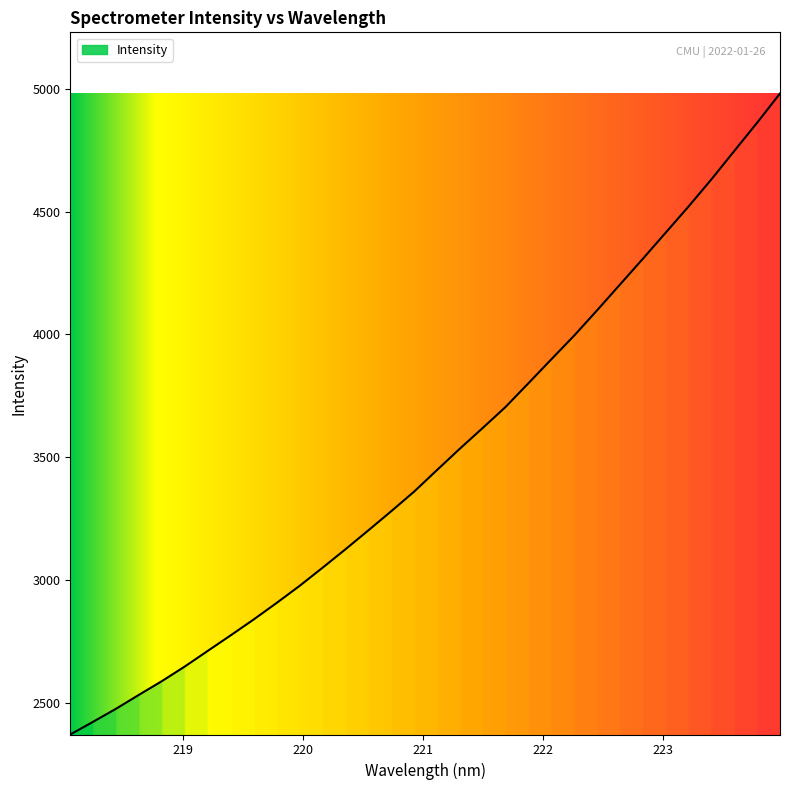

What is the change in value from 221.8812 to 223.2172?

+720.4